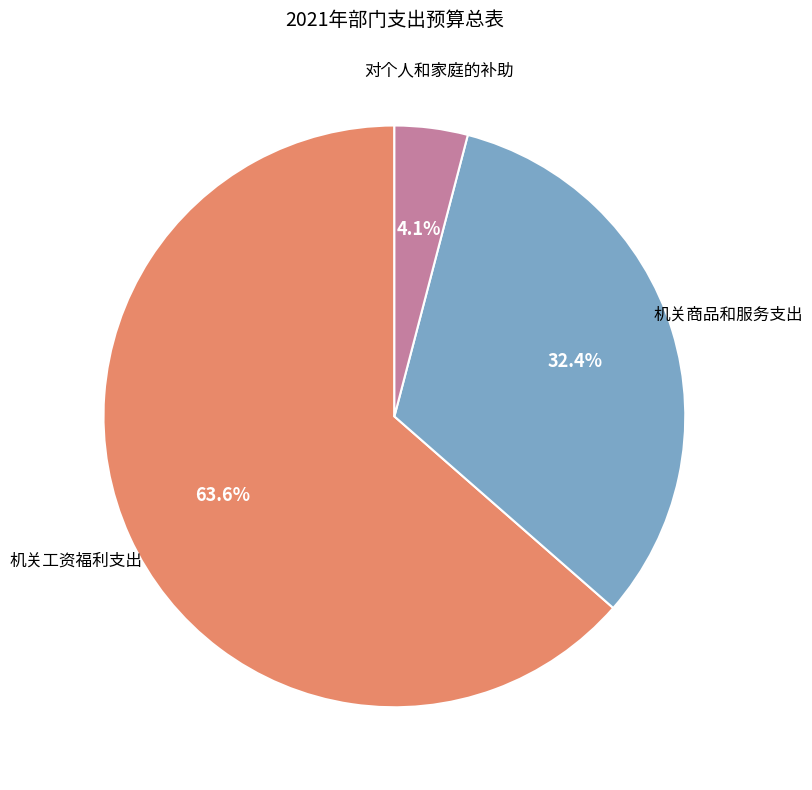

What is the total percentage of 机关工资福利支出 and 对个人和家庭的补助?

67.6%